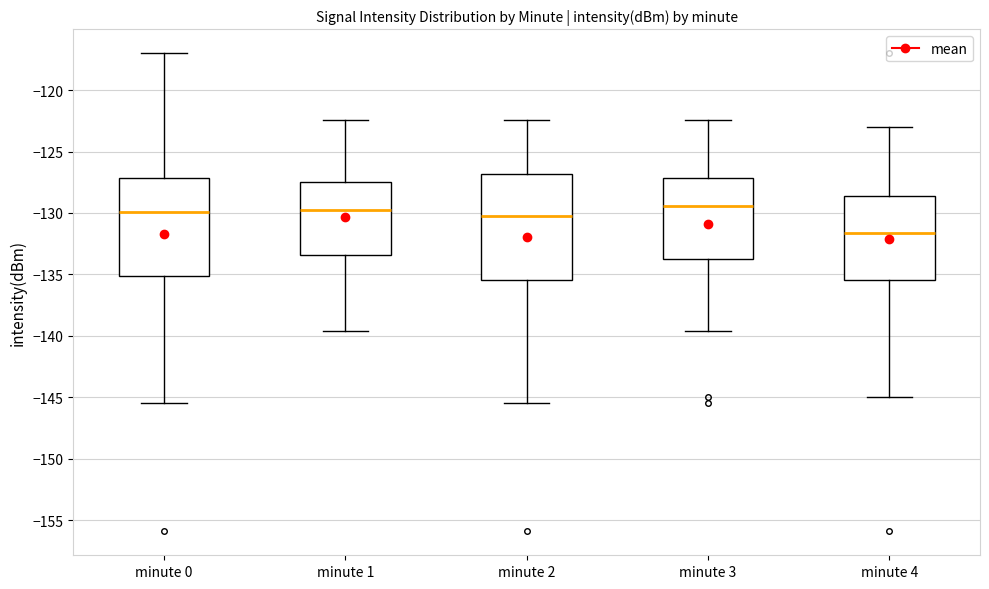

Where does the lower whisker of the box for minute 1 end on the y-axis? The values are not printed on the chart, so give them approximately, as read against the axis.

-139.5